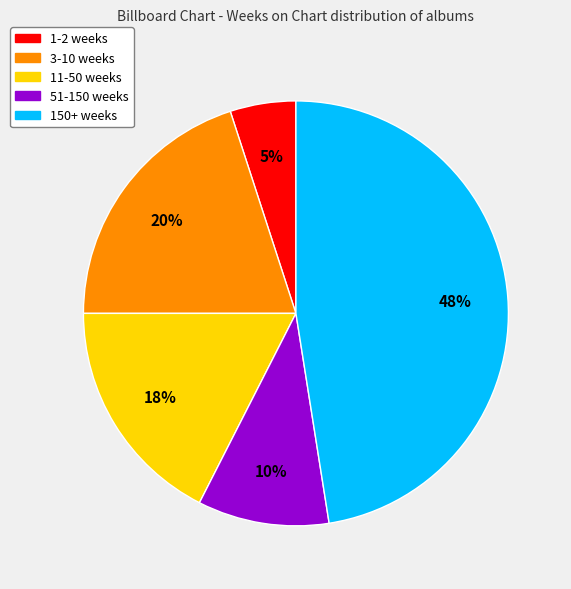

How many segments does this pie chart have?

5